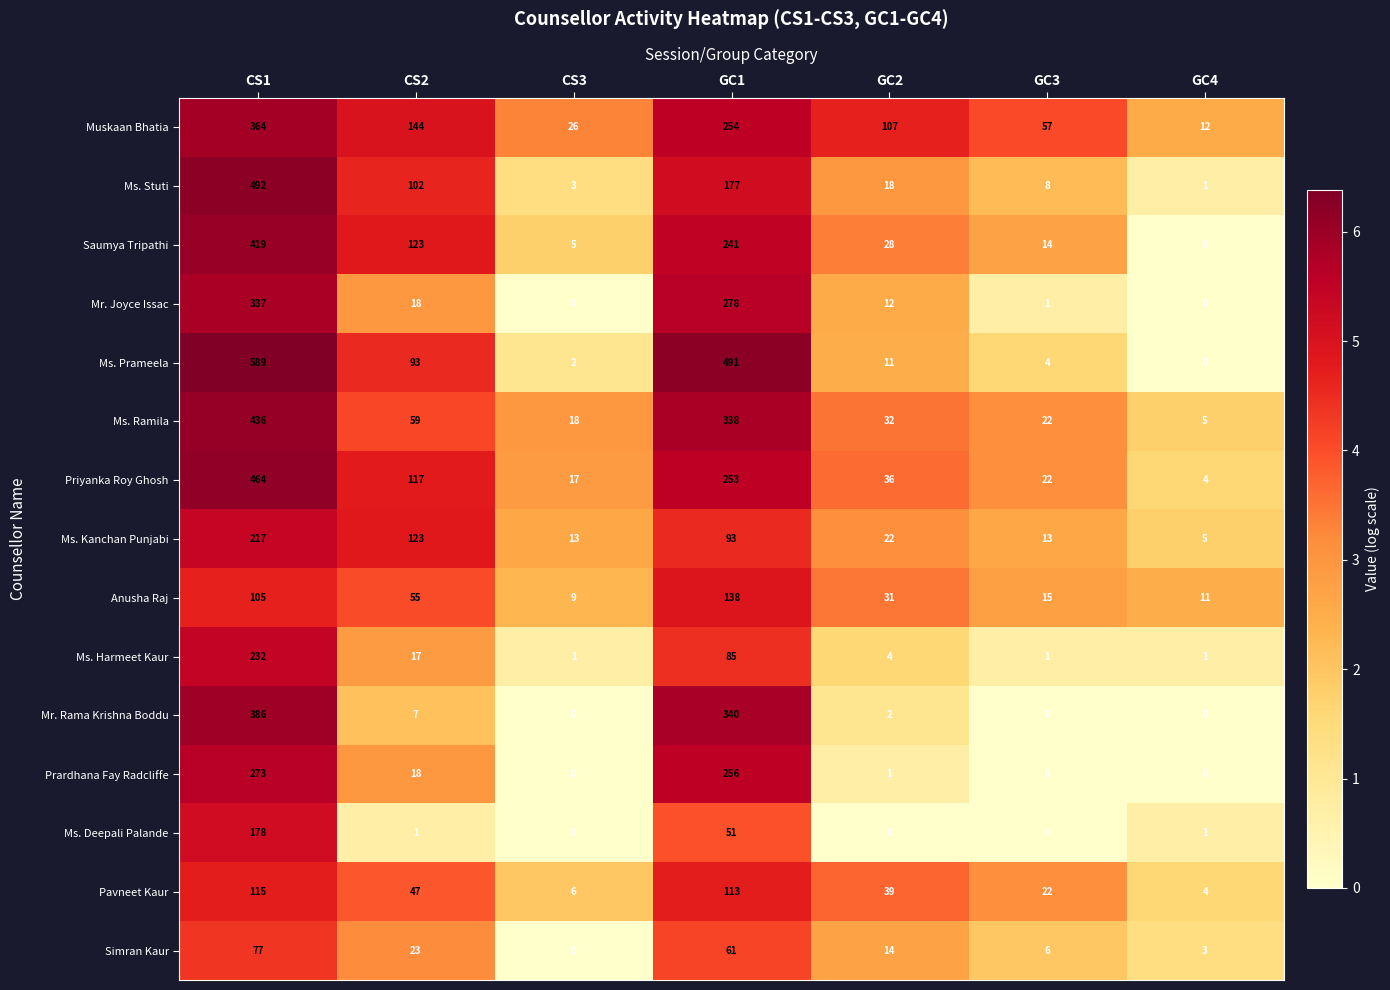

Rank the series by their maximum value, from lowest to highest.

Simran Kaur, Pavneet Kaur, Anusha Raj, Ms. Deepali Palande, Ms. Kanchan Punjabi, Ms. Harmeet Kaur, Prardhana Fay Radcliffe, Mr. Joyce Issac, Muskaan Bhatia, Mr. Rama Krishna Boddu, Saumya Tripathi, Ms. Ramila, Priyanka Roy Ghosh, Ms. Stuti, Ms. Prameela